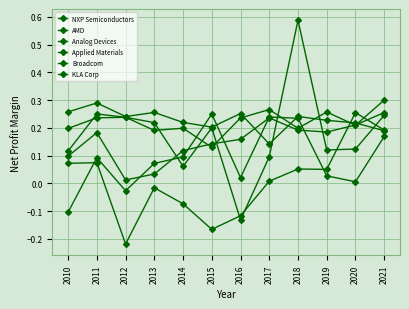

Count the number of categories in the chart.

12